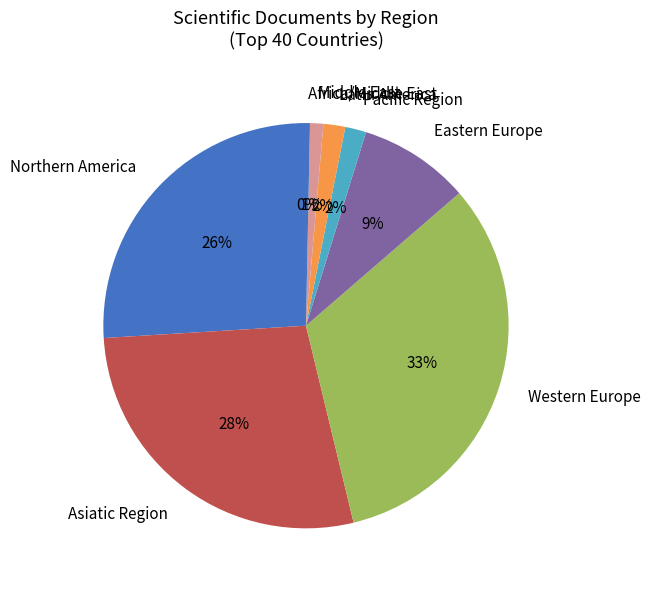

How many slices are in this pie chart?

8